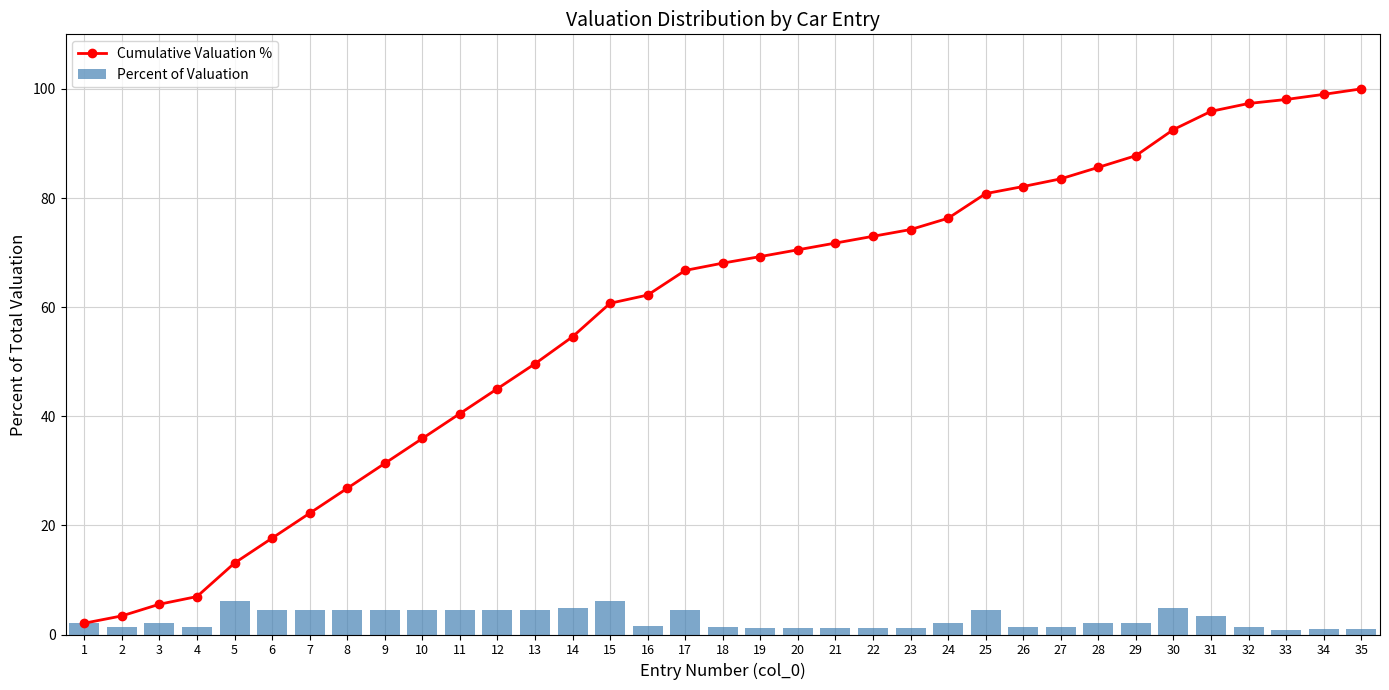

Are the bars horizontal?

No